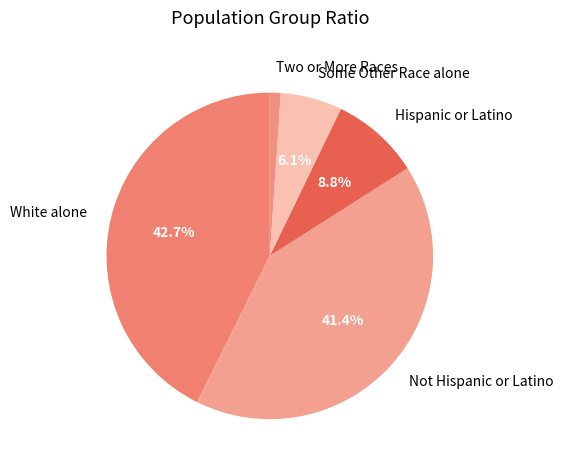

How many segments does this pie chart have?

5